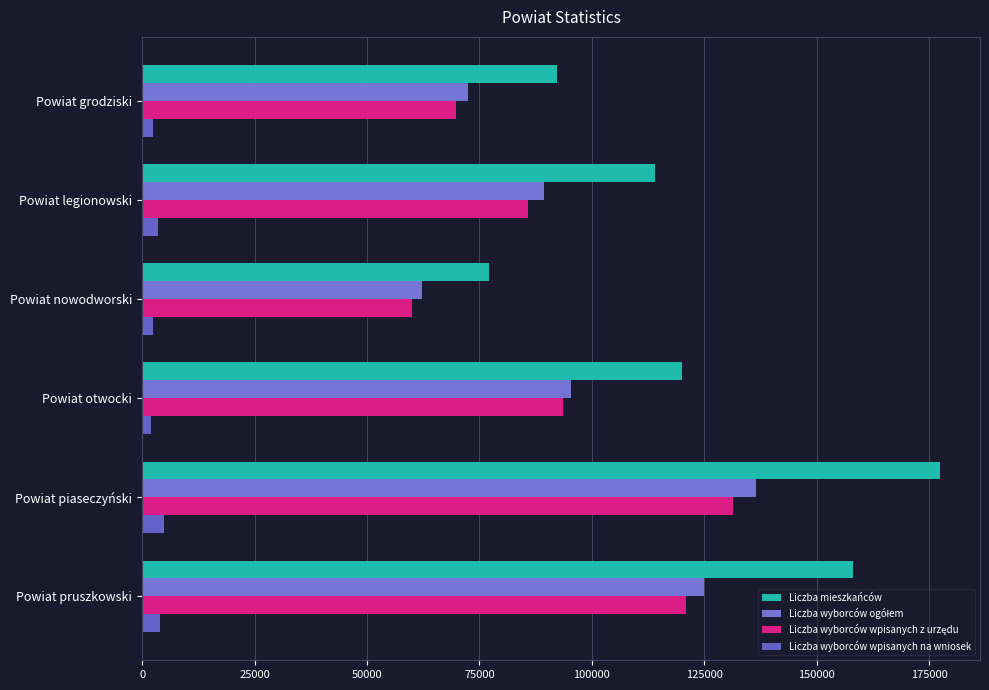

How many data points does each series have?

6